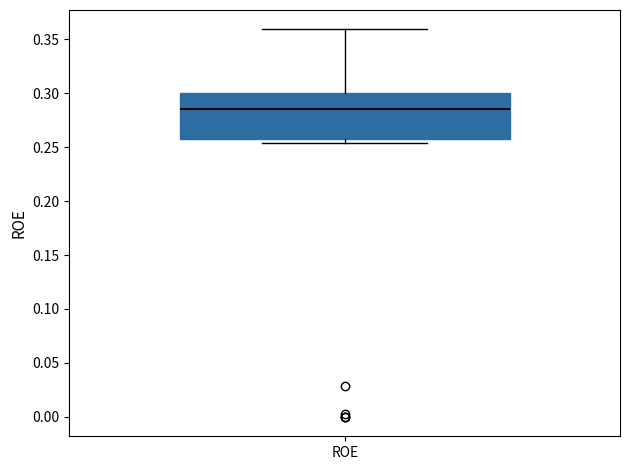

Read this box plot against the y-axis: the position of the median line, the range covered by the box, and the ends of both whiskers. The values are not printed on the chart, so give them approximately, as read against the axis.

median 0.285, box 0.255 to 0.300, whiskers 0.255 (just below the box's lower edge) to 0.360